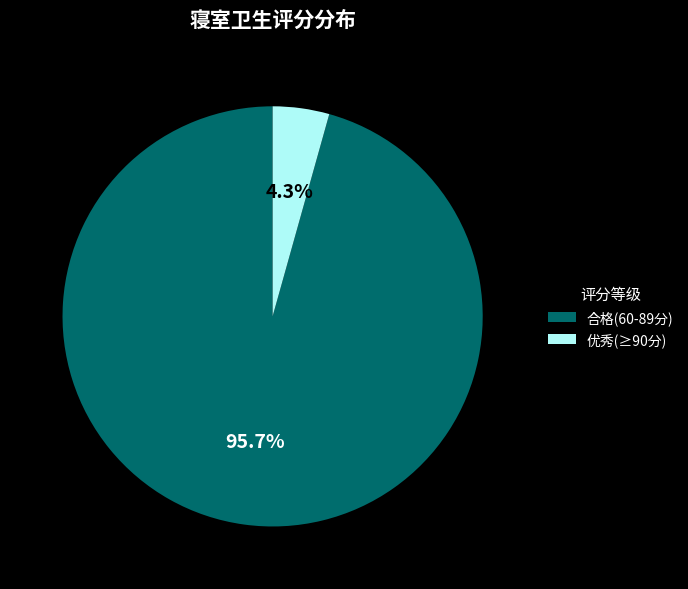

How much of the chart is everything except 优秀(≥90分)?

95.7%